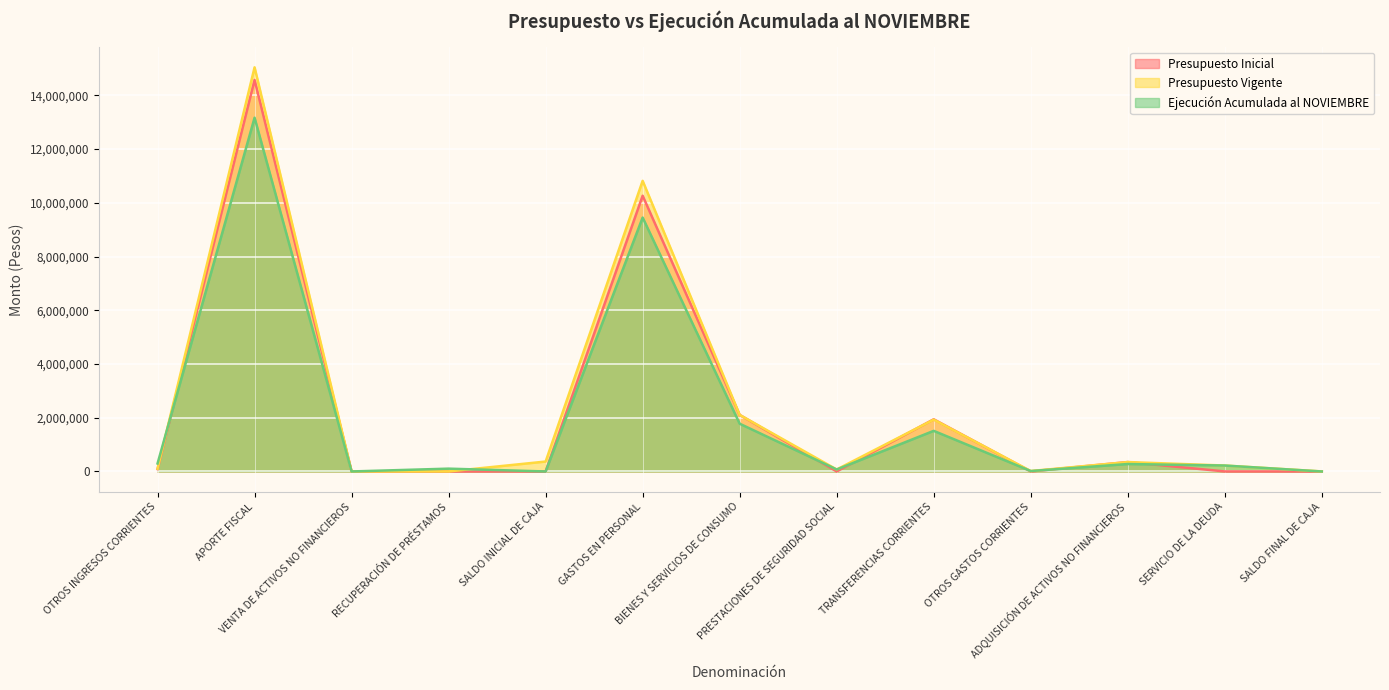

How many values in Ejecución Acumulada al NOVIEMBRE are above zero?

11